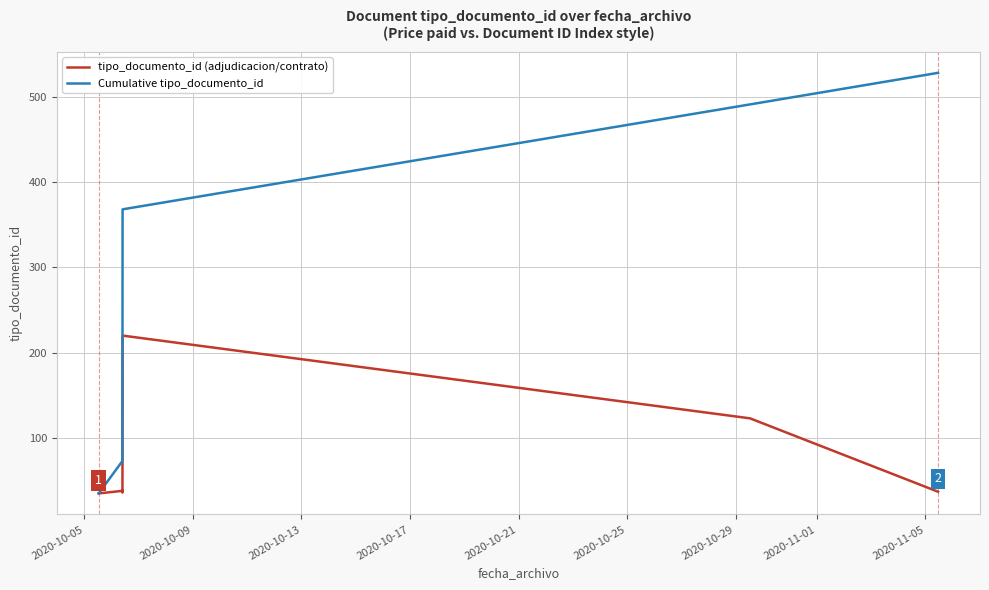

List the series in order of their peak value, lowest first.

tipo_documento_id (adjudicacion/contrato), Cumulative tipo_documento_id